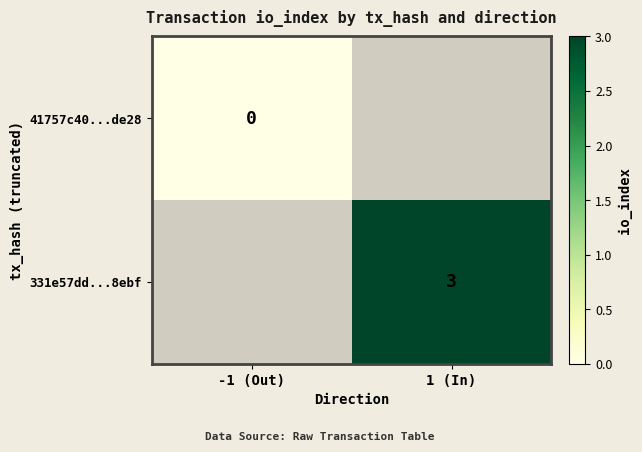

Is it true that 331e57dd...8ebf equals 2 at 1 (In)?

False